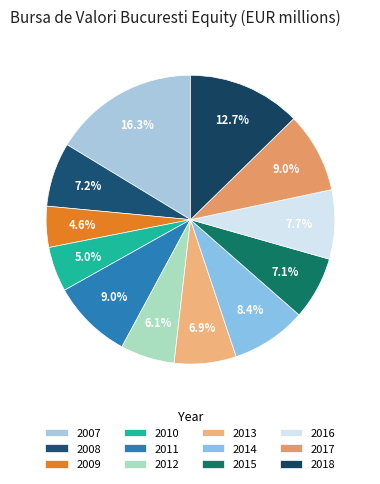

How many segments does this pie chart have?

12